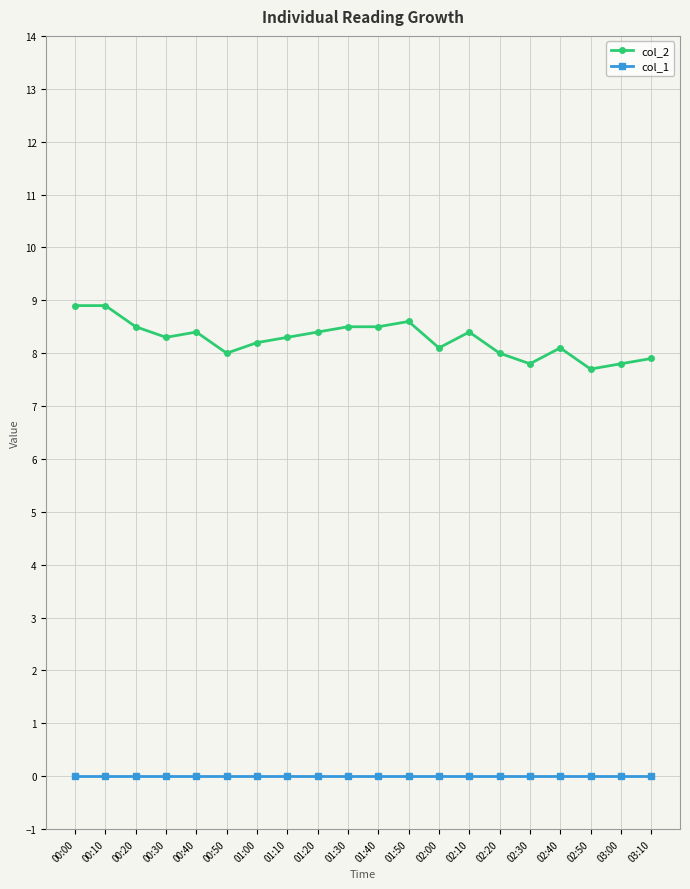

Rank the series by their average value, from highest to lowest.

col_2, col_1